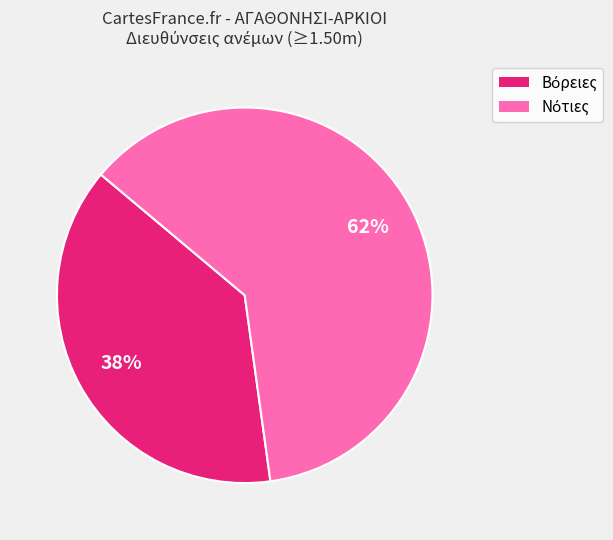

Does any single category account for the majority?

Yes